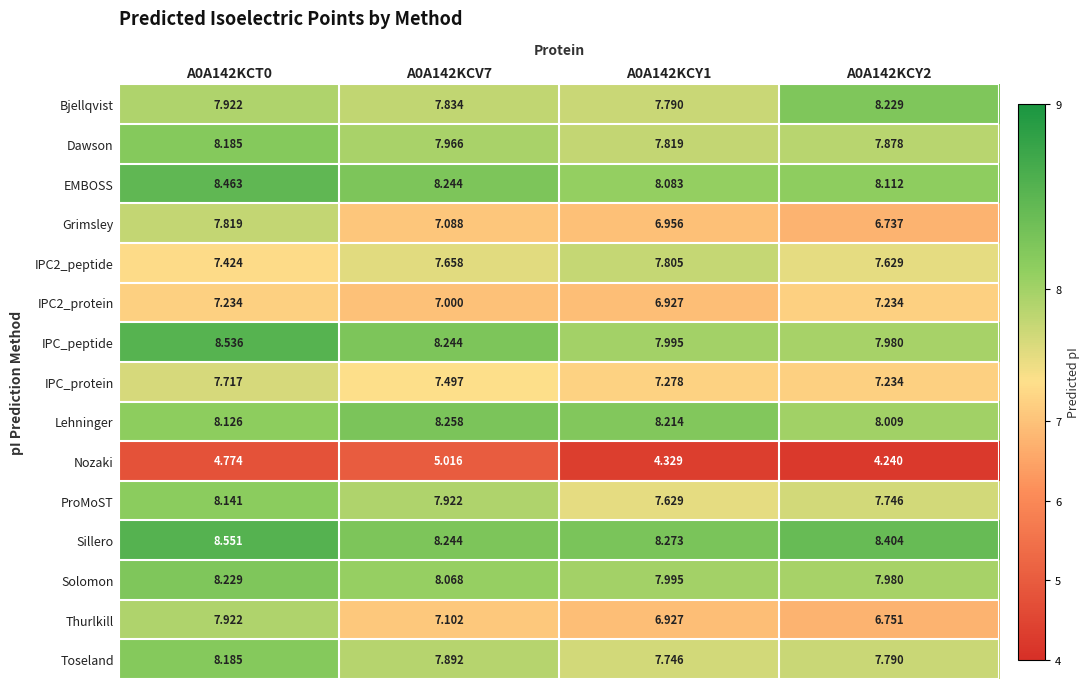

Between A0A142KCT0 and A0A142KCY1, which series saw the biggest shift?

Thurlkill